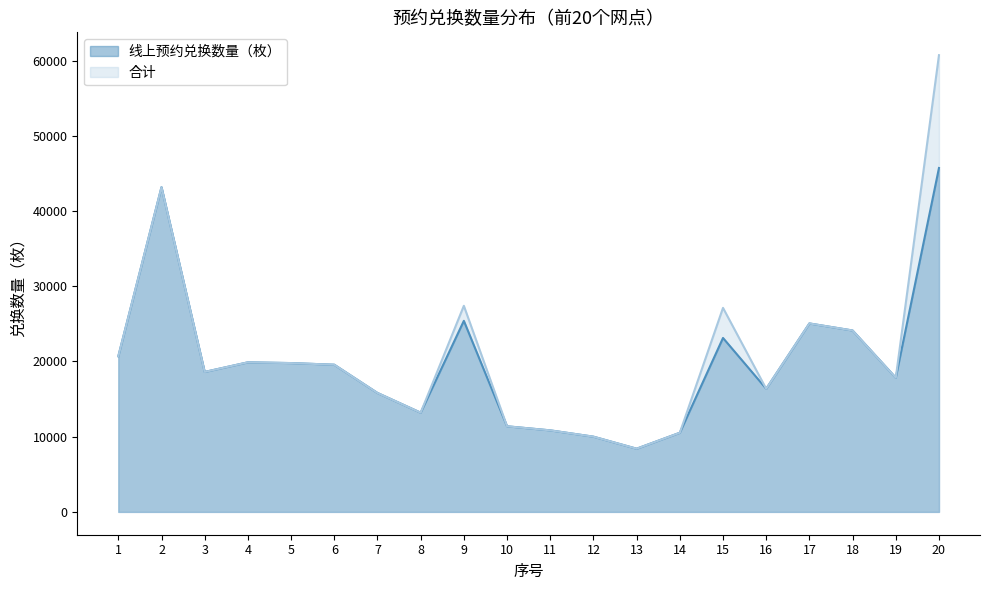

Reading left to right, transcribe all the data shown in this chart.

线上预约兑换数量（枚）: 20688	43174	18606	19885	19785	19566	15813	13190	25400	11380	10840	10000	8400	10520	23125	16371	25054	24118	17838	45723
合计: 20688	43174	18606	19885	19785	19566	15813	13190	27400	11380	10840	10000	8400	10520	27125	16371	25054	24118	17838	60723